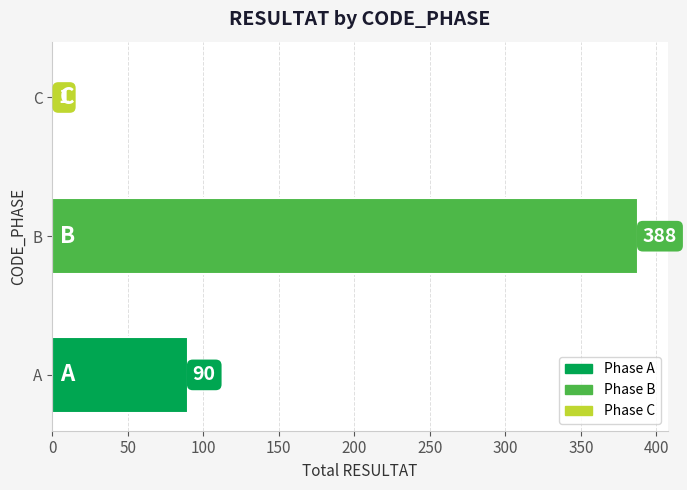

Which label corresponds to the largest value in the chart?

B